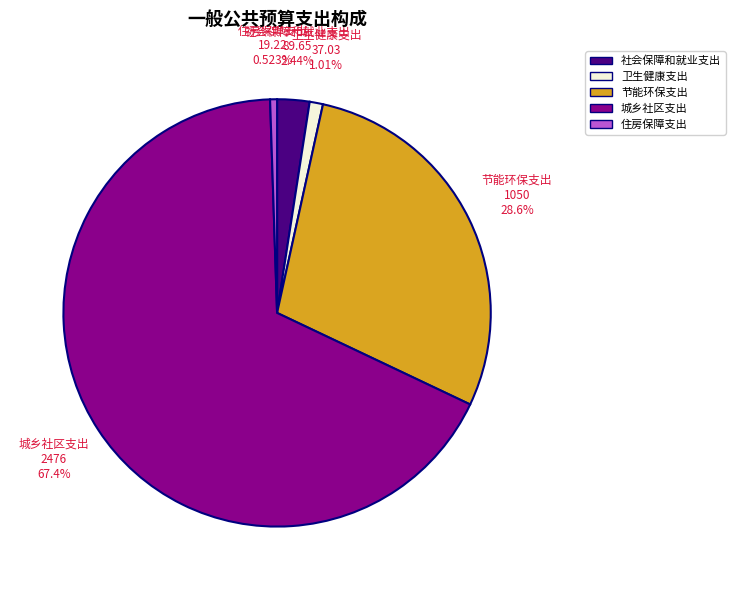

To the nearest percent, what portion does 城乡社区支出 represent?

67%